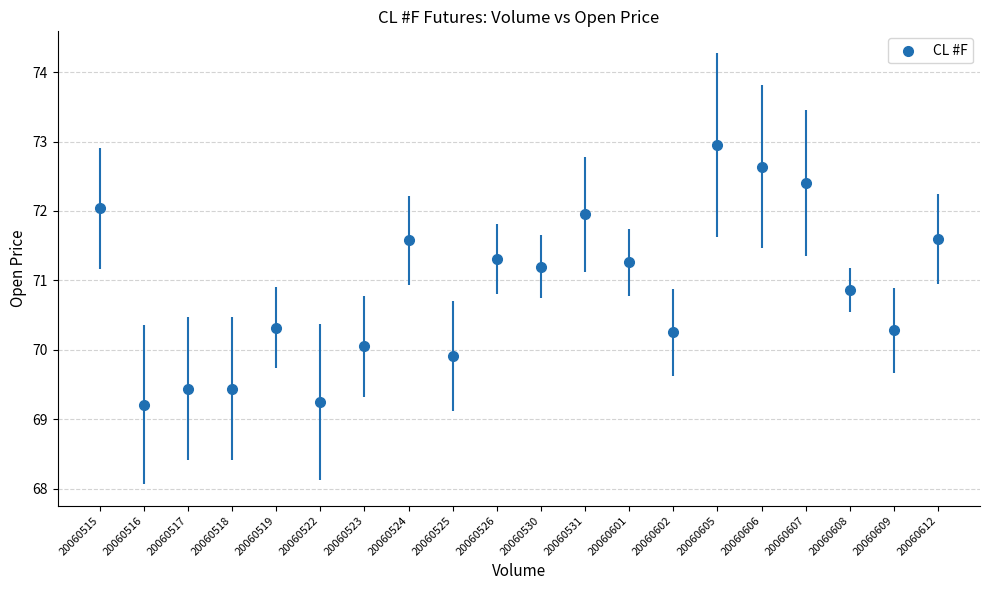

What is the range of Y values (max minus min)?

3.7